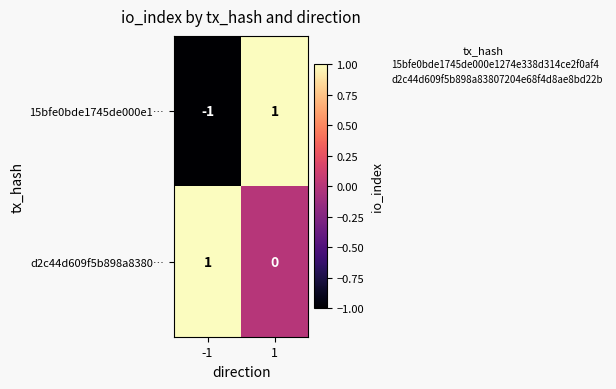

Reading left to right, what are all the values shown in this chart?

15bfe0bde1745de000e1…: -1	1
d2c44d609f5b898a8380…: 1	0